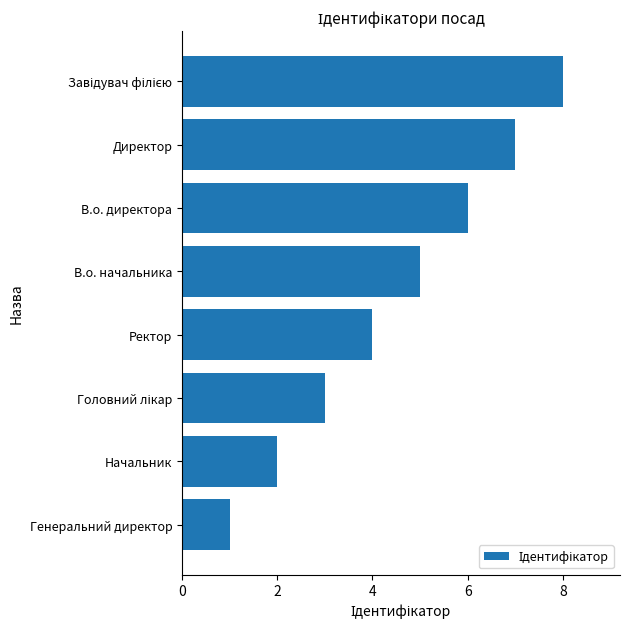

How many bars are there in total?

8